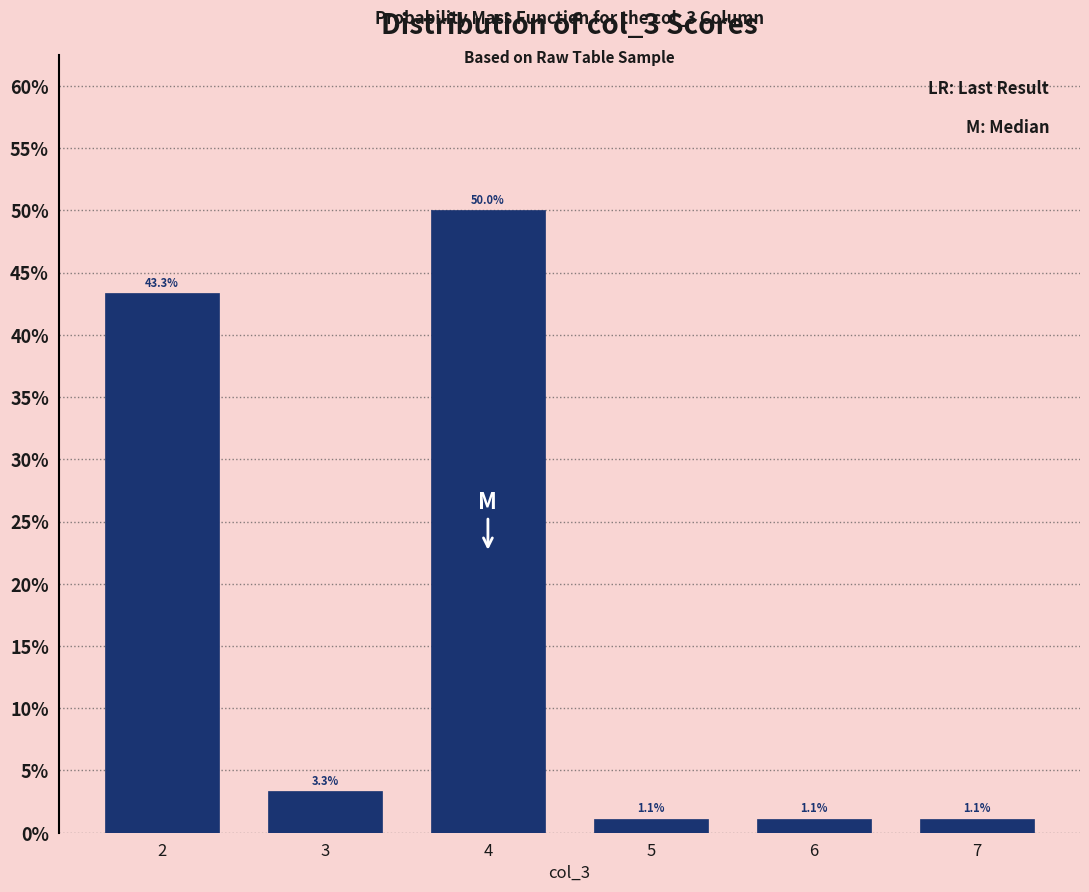

Reading left to right, what are all the values shown in this chart?

43.3	3.3	50.0	1.1	1.1	1.1